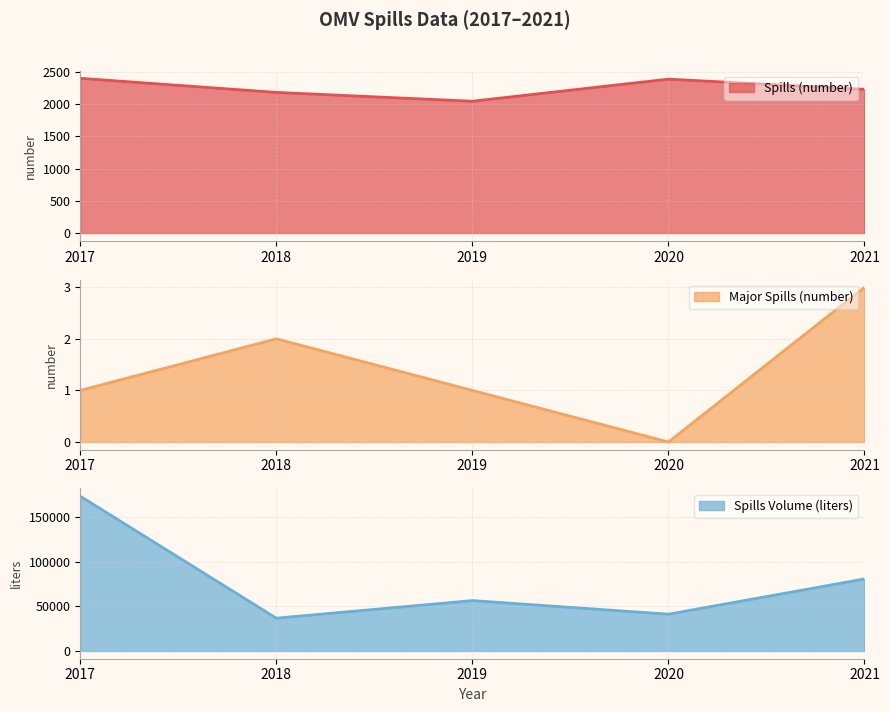

Where is the first local maximum for Major Spills (number)?

2018